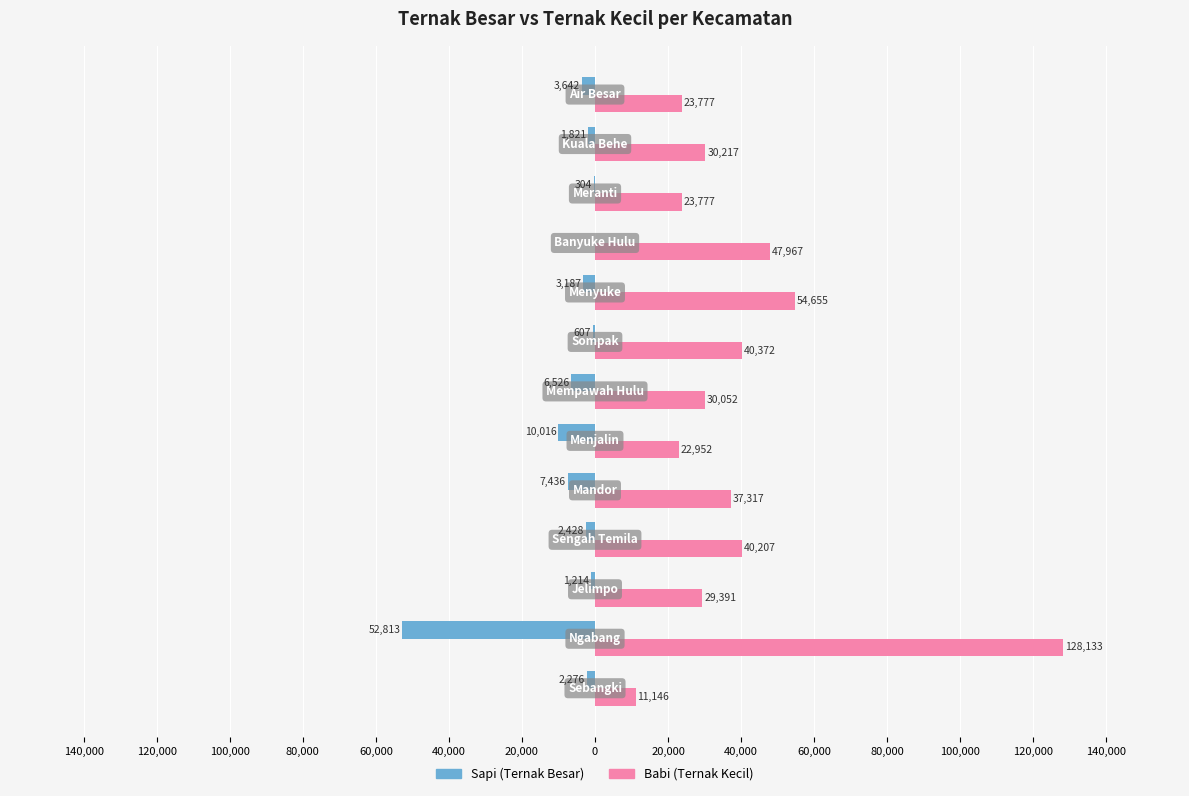

What are all the series names shown in the legend?

Sapi (Ternak Besar), Babi (Ternak Kecil)